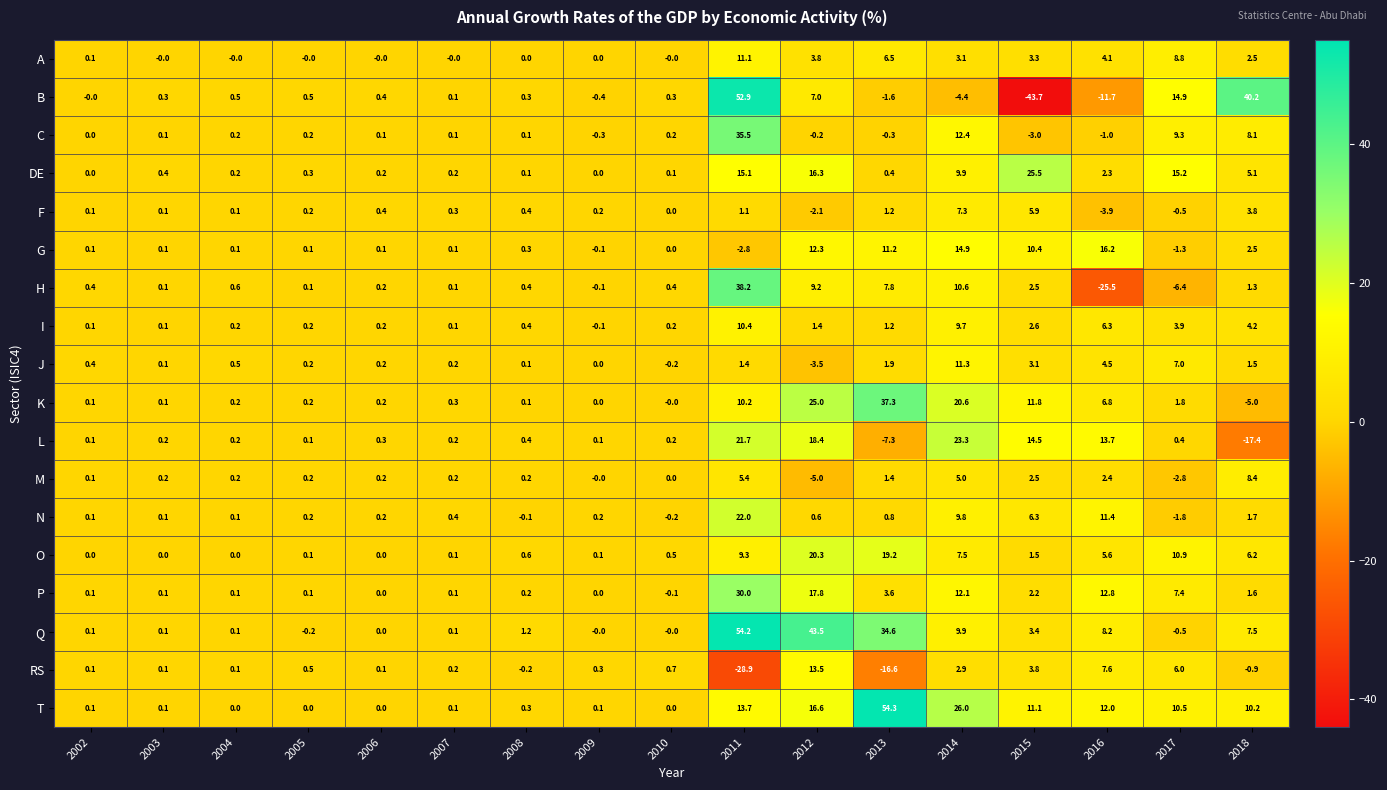

What is the difference between the I values at 2009 and 2005?

0.3